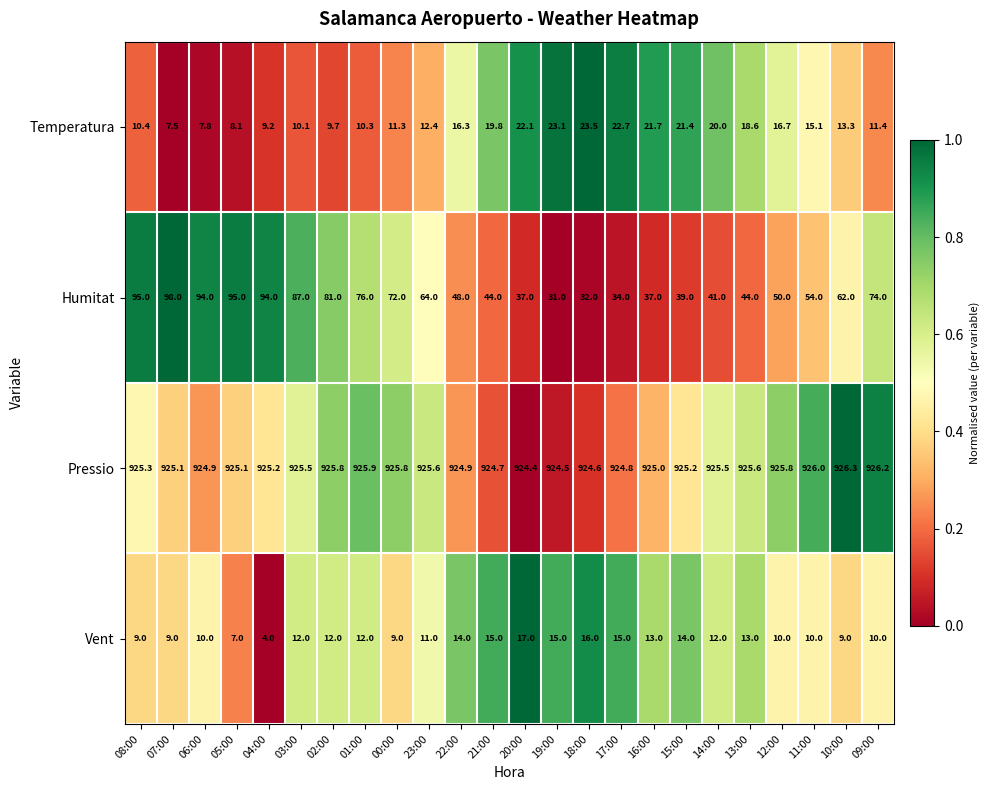

What is the difference between the maximum and minimum values in the Vent series?

13.0